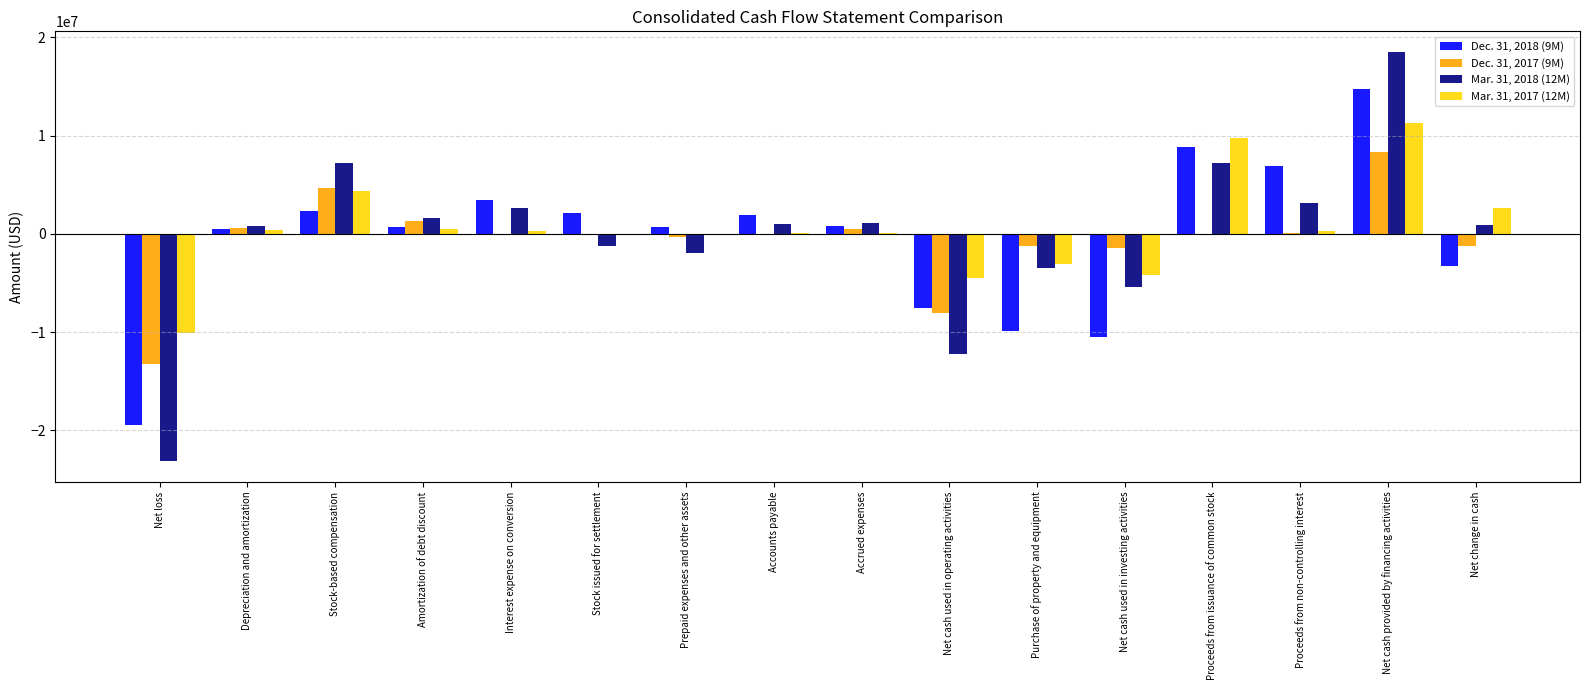

The value of Mar. 31, 2018 (12M) at Net loss is -23159225. True or false?

True